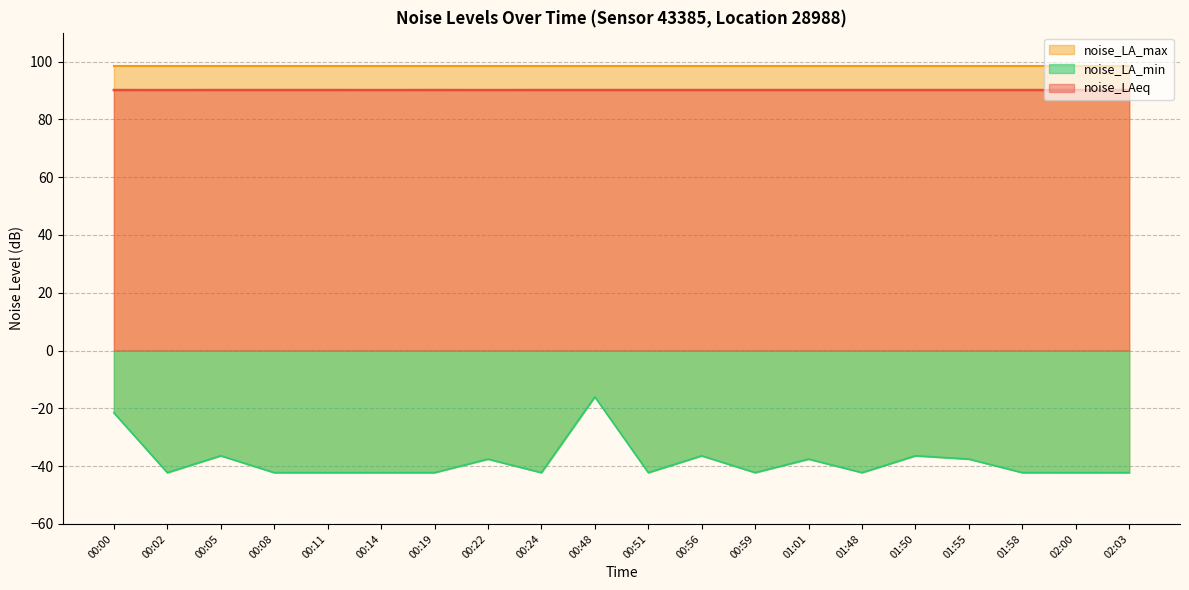

The value of noise_LAeq at 02:03 is 140.3. True or false?

False